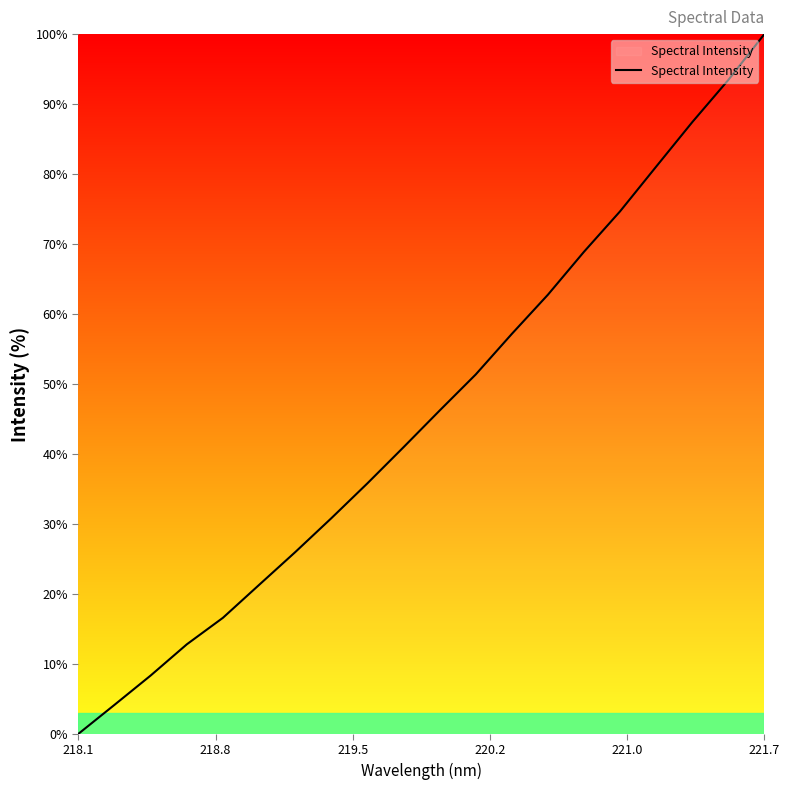

What is the maximum value shown in the chart?

100.0